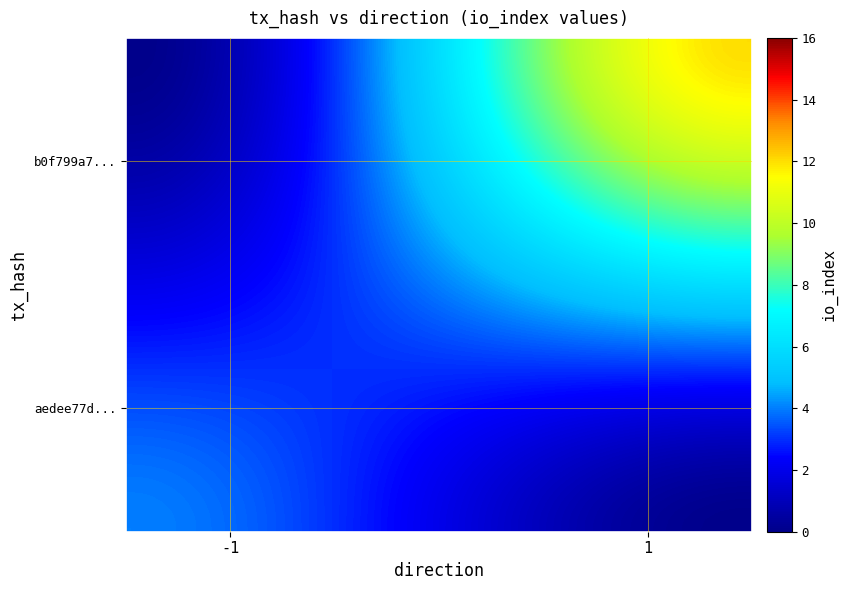

What is the average value of the aedee77d814a8468fbd9dafebe94651acadb2ae series?

2